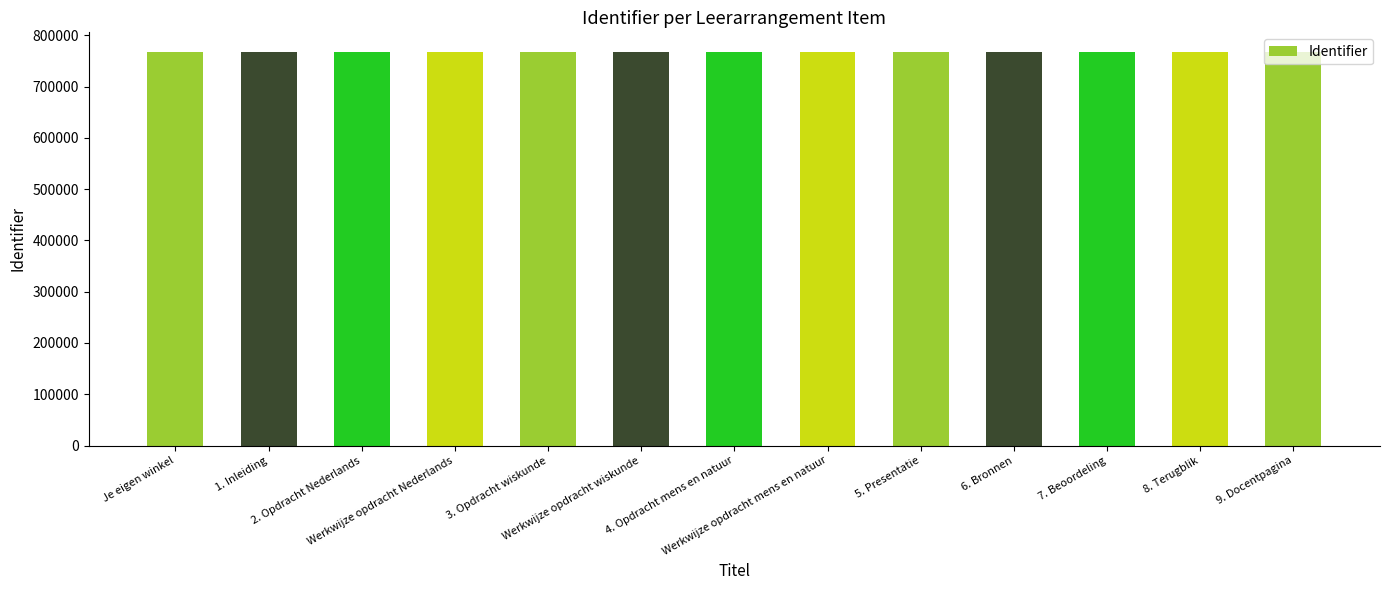

True or false: the data shows 1329694 at 7. Beoordeling.

False